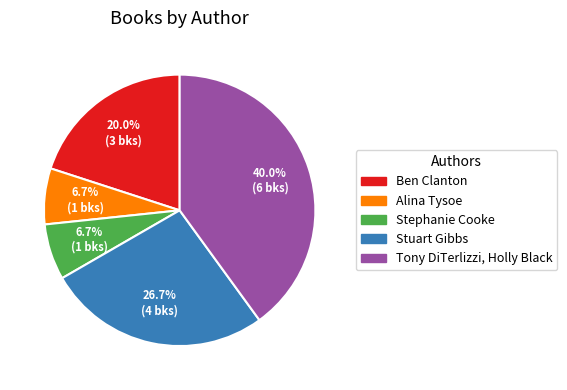

Is Ben Clanton the majority of the pie?

No